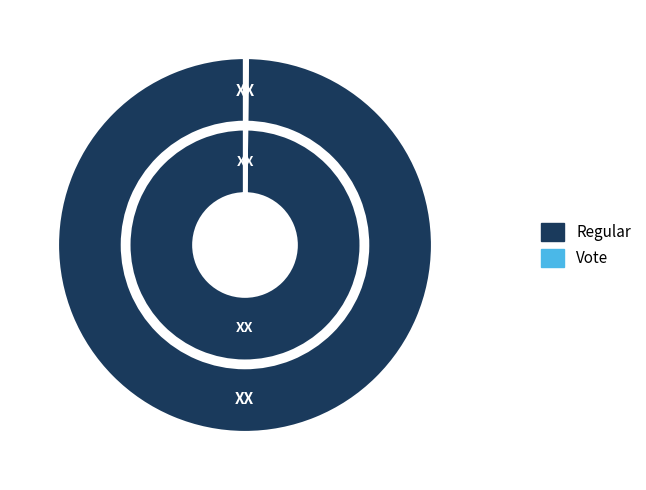

What is the change in value from Regular to Vote?

-1287